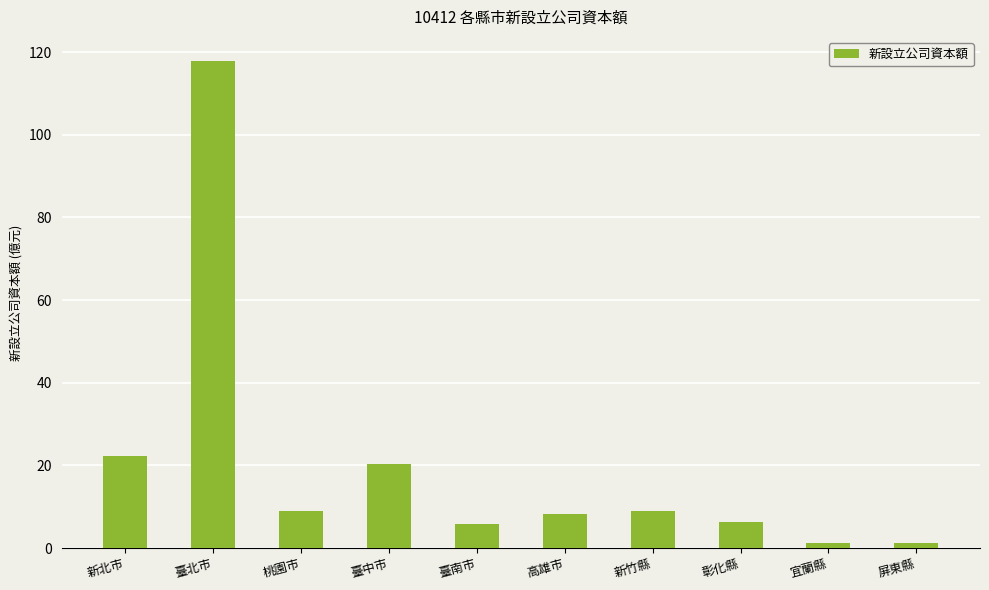

What is the average value?

20.1